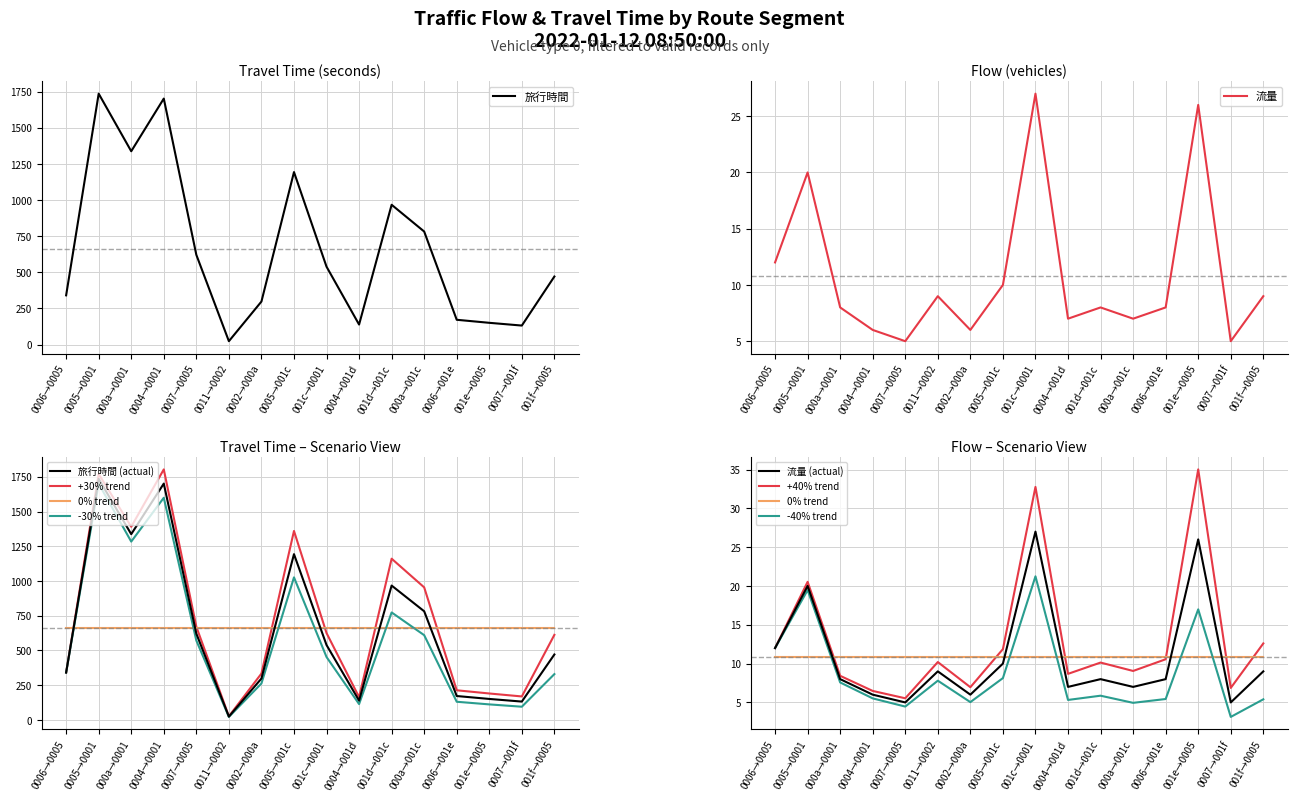

At how many categories does at least one series exceed 1040?

4